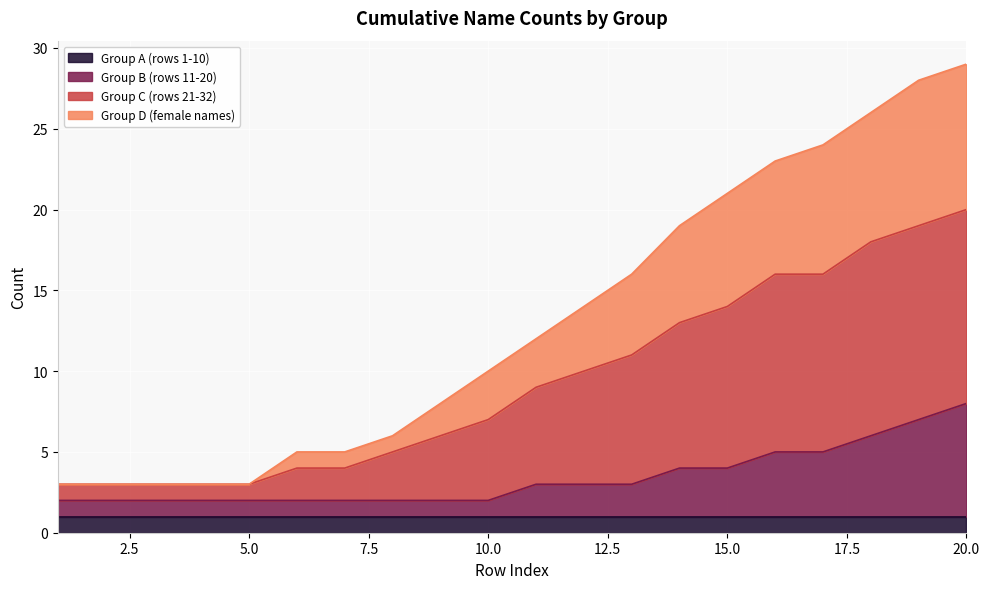

Is it true that Group A (rows 1-10) equals 1 at 15.0?

True